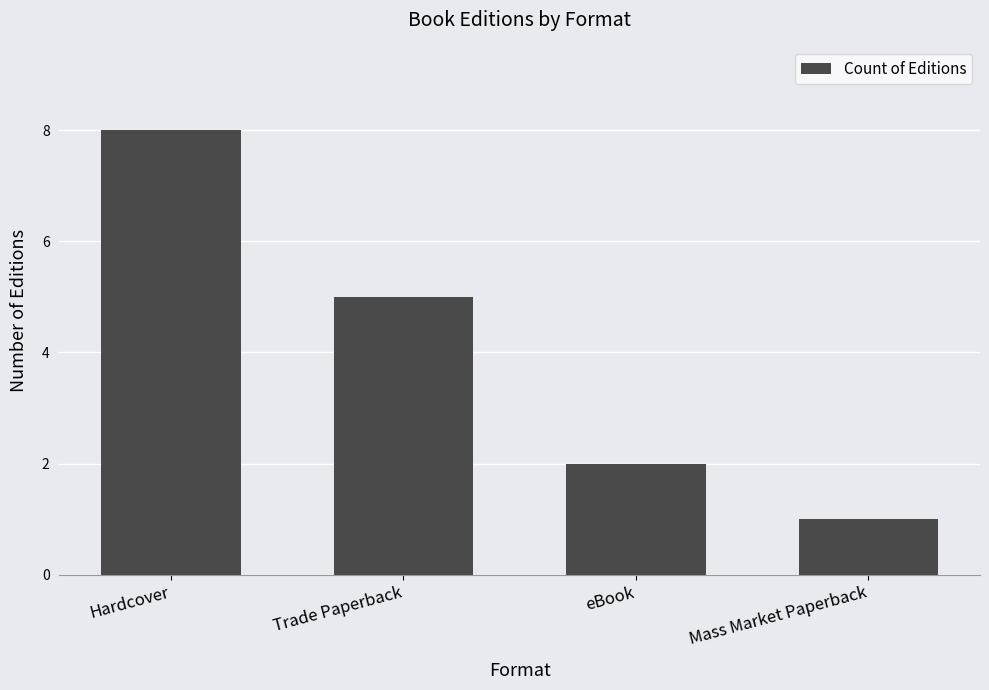

Reading right to left, extract all data points from this chart.

1	2	5	8